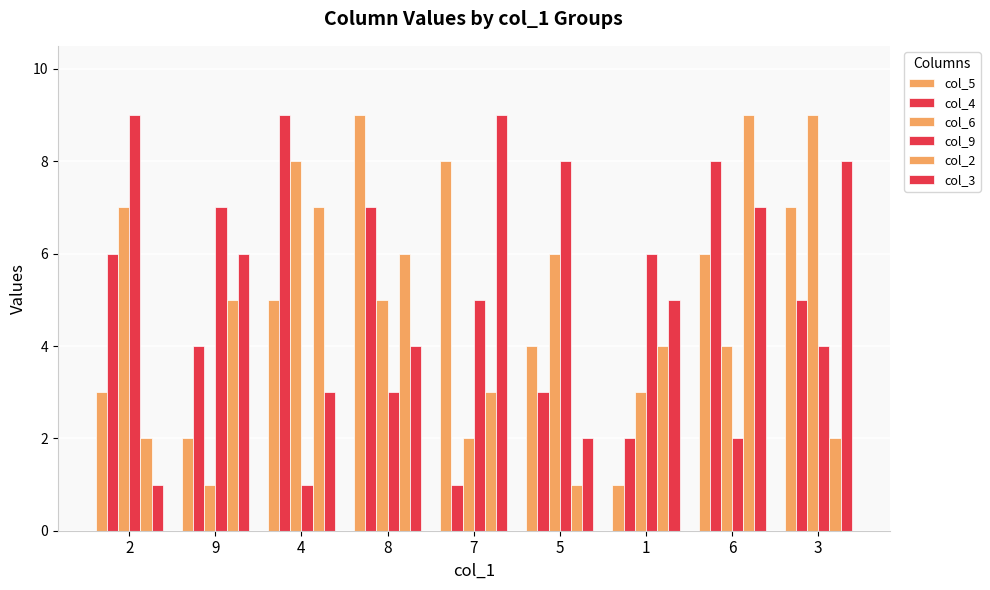

How many data points in col_3 are less than 5?

4